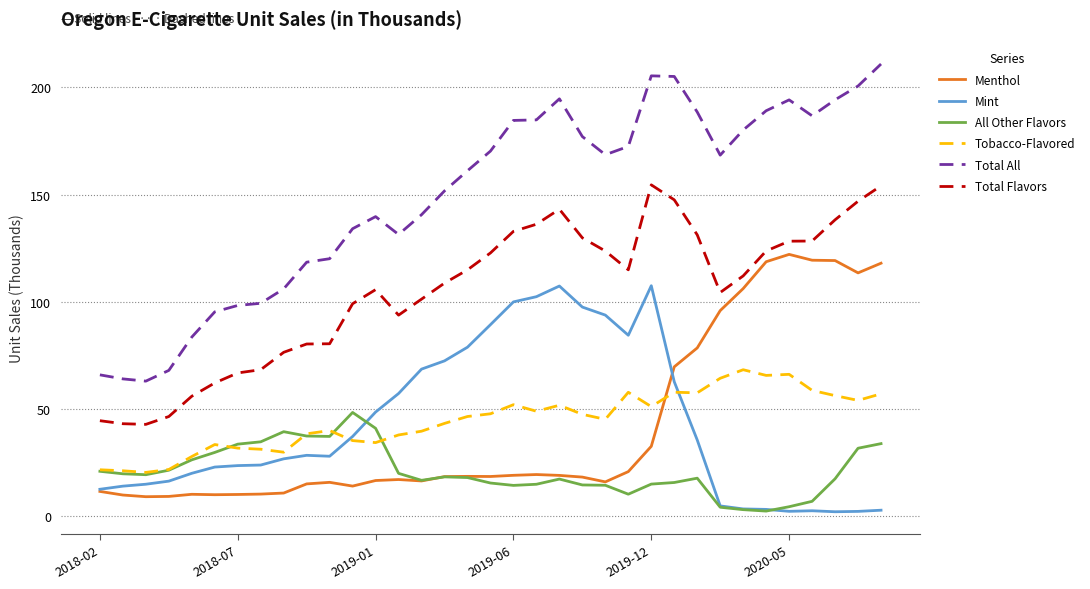

True or false: Total Flavors and All Other Flavors cross at least once.

False